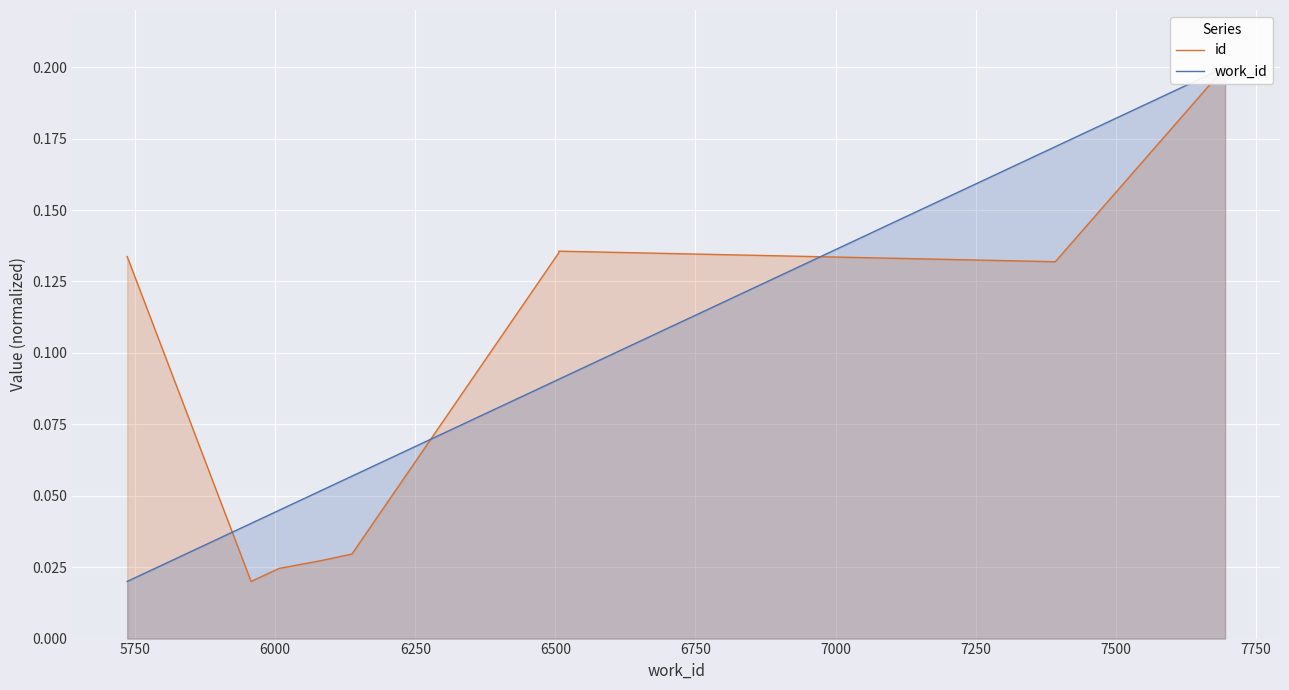

The value of id at 6500 is 0.1. True or false?

False